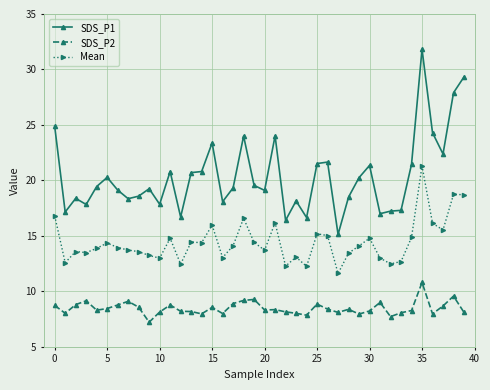

True or false: Mean and SDS_P1 intersect in this chart.

False